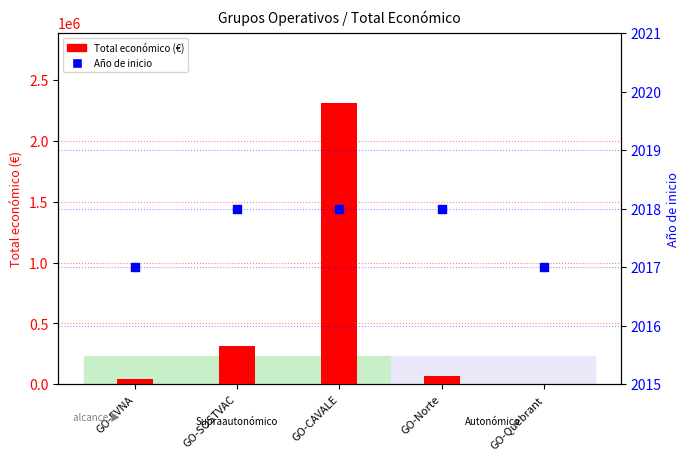

What is the total value across all series at GO-Quebrant?

5857